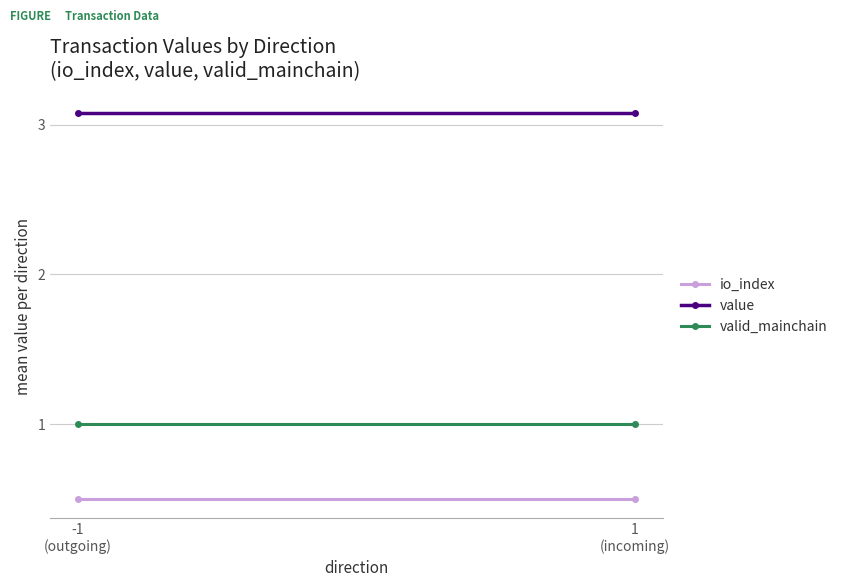

At which category does the chart reach its minimum across all series?

-1
(outgoing)